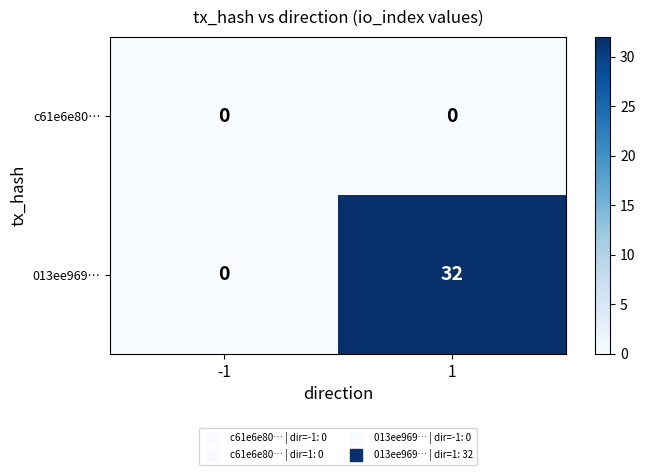

How many distinct data groups are displayed?

2